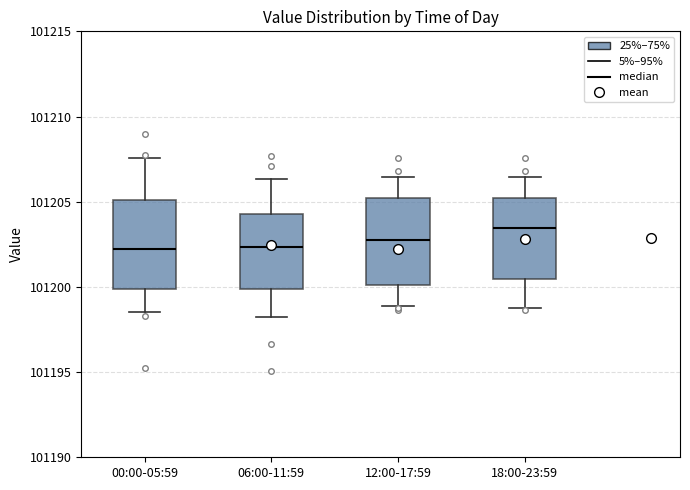

Where does the upper whisker of the box for 12:00-17:59 end on the y-axis? The values are not printed on the chart, so give them approximately, as read against the axis.

101206.5